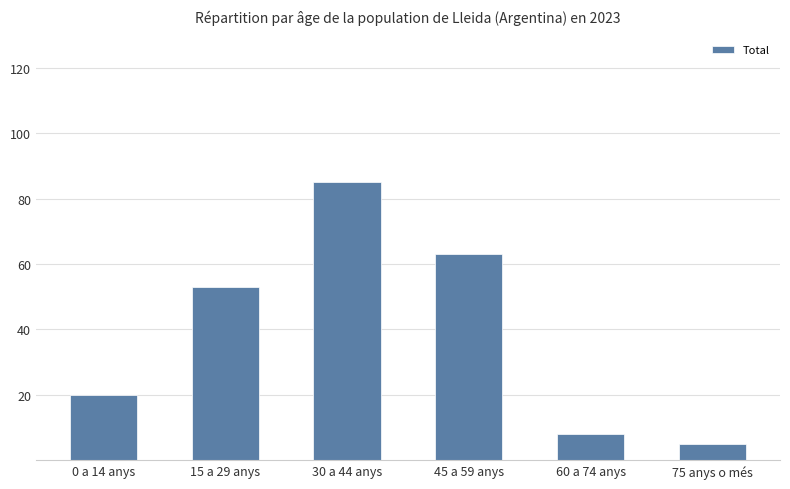

Where is the data nearest to the value 45?

15 a 29 anys